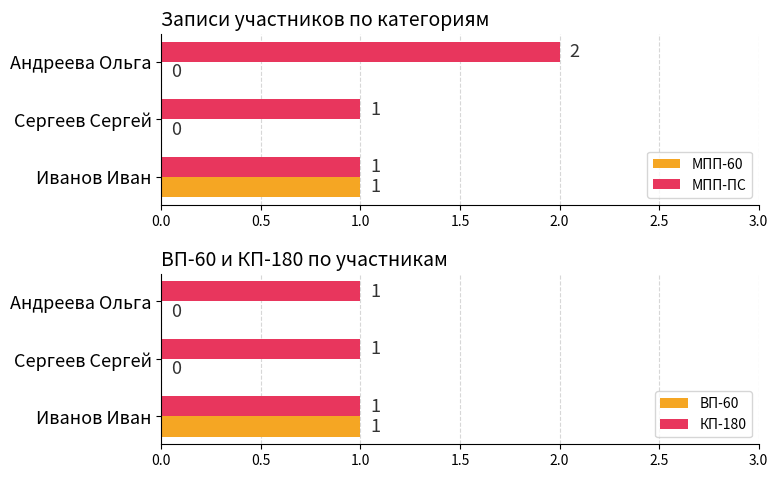

The ВП-60 series shows -1 at Андреева Ольга. True or false?

False